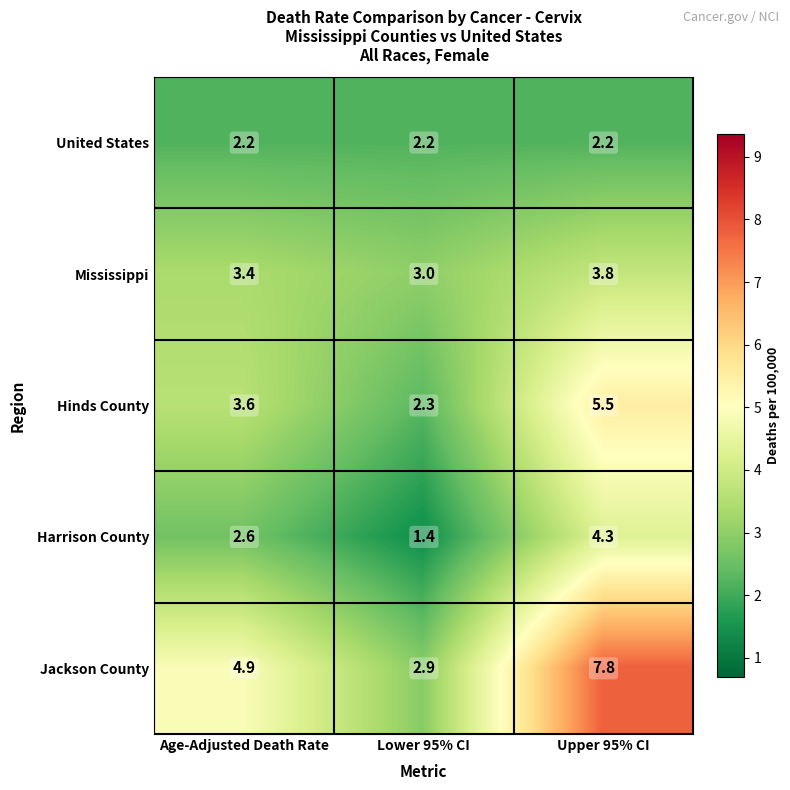

What is the sum of the United States values at Upper 95% CI and Lower 95% CI?

4.4